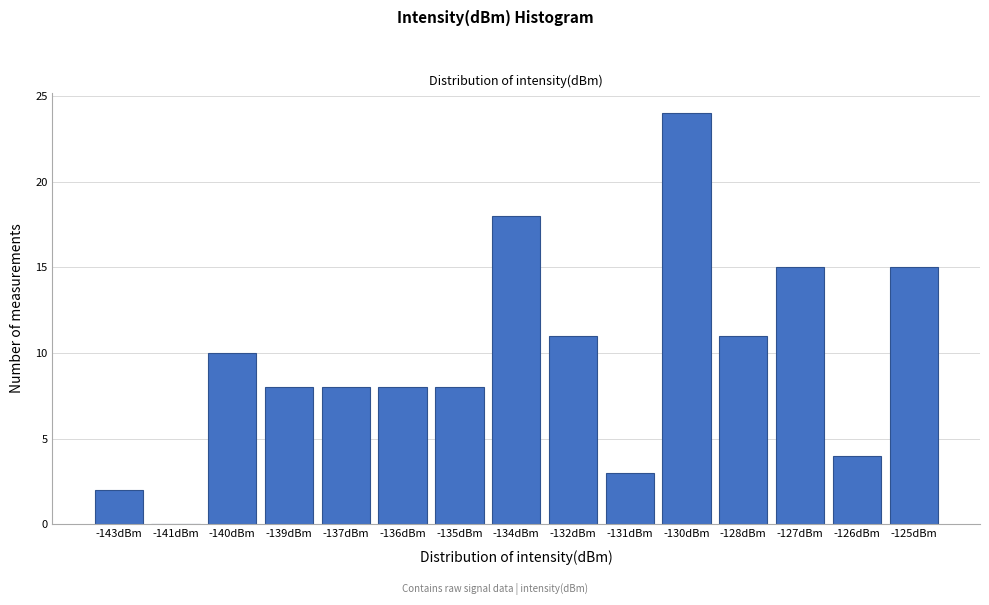

Reading left to right, transcribe all the data shown in this chart.

-143dBm=2	-141dBm=0	-140dBm=10	-139dBm=8	-137dBm=8	-136dBm=8	-135dBm=8	-134dBm=18	-132dBm=11	-131dBm=3	-130dBm=24	-128dBm=11	-127dBm=15	-126dBm=4	-125dBm=15